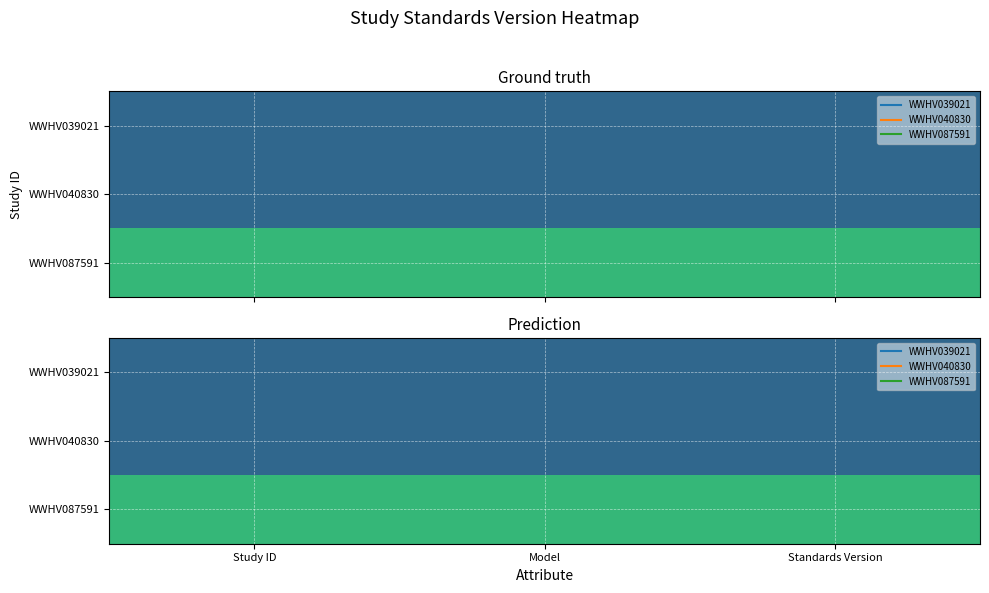

At how many categories does at least one series exceed 1?

3